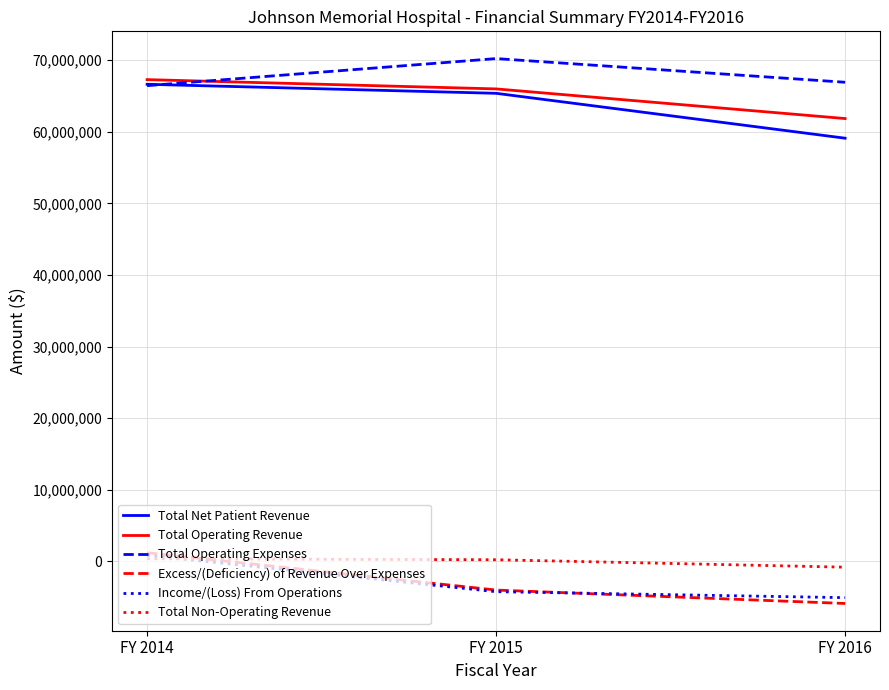

Between FY 2015 and FY 2016, which series saw the biggest shift?

Total Net Patient Revenue